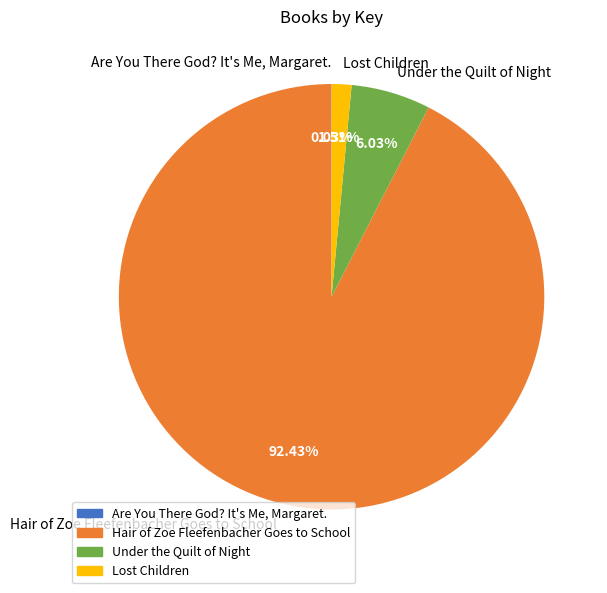

Is there a majority slice in this chart?

Yes